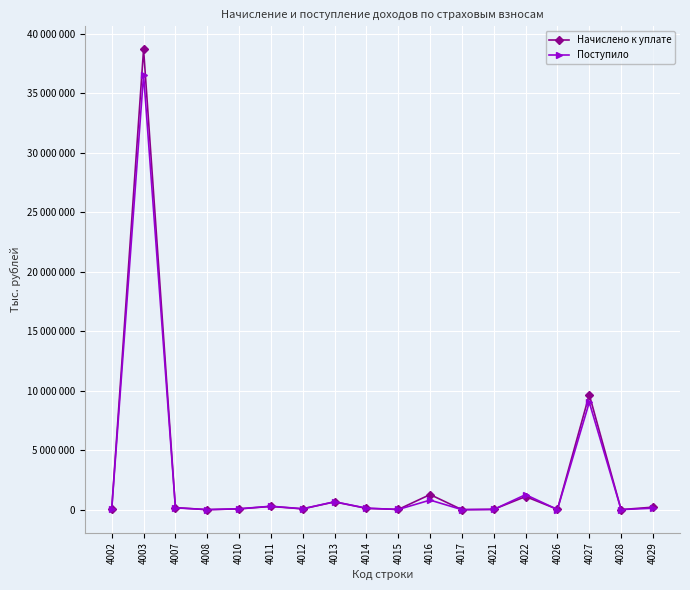

Does the chart have visible grid lines?

Yes